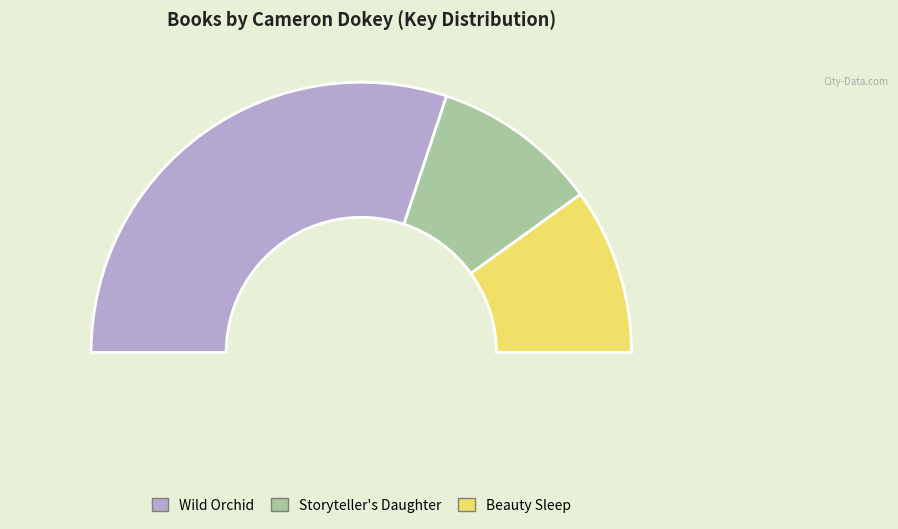

To the nearest percent, what percentage of the pie is Storyteller's Daughter?

20%